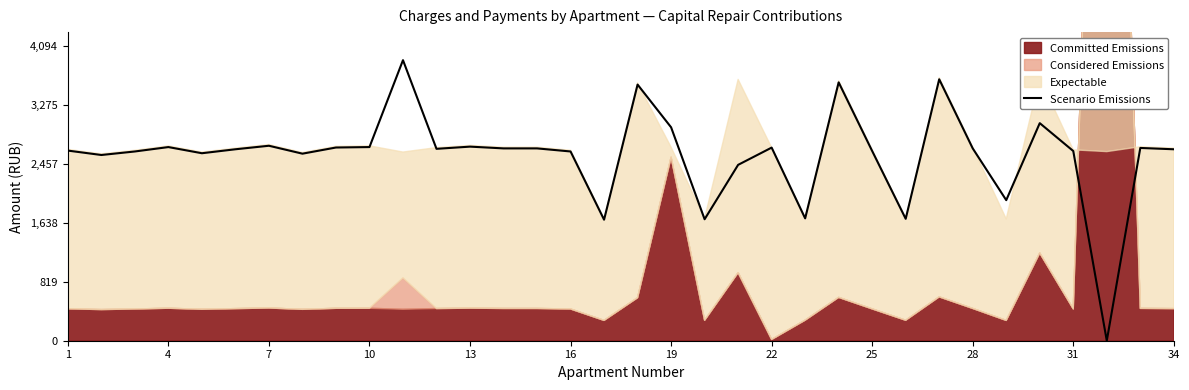

How many points are higher than both their immediate neighbors (excluding endpoints)?

10